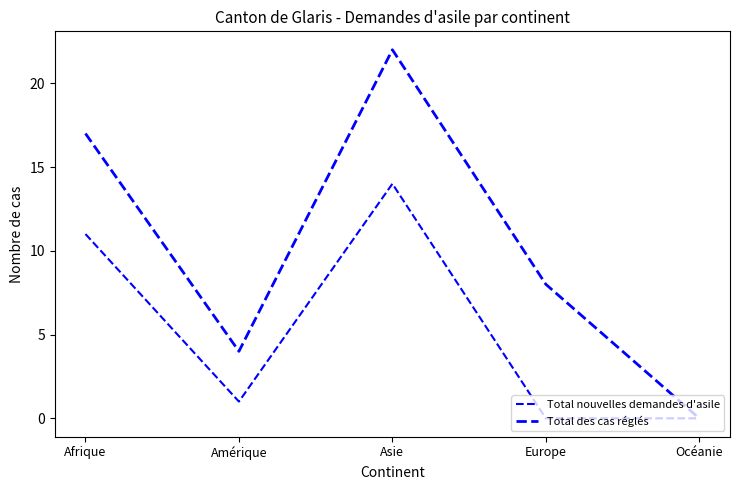

Is this an area chart (filled region under the line)?

No